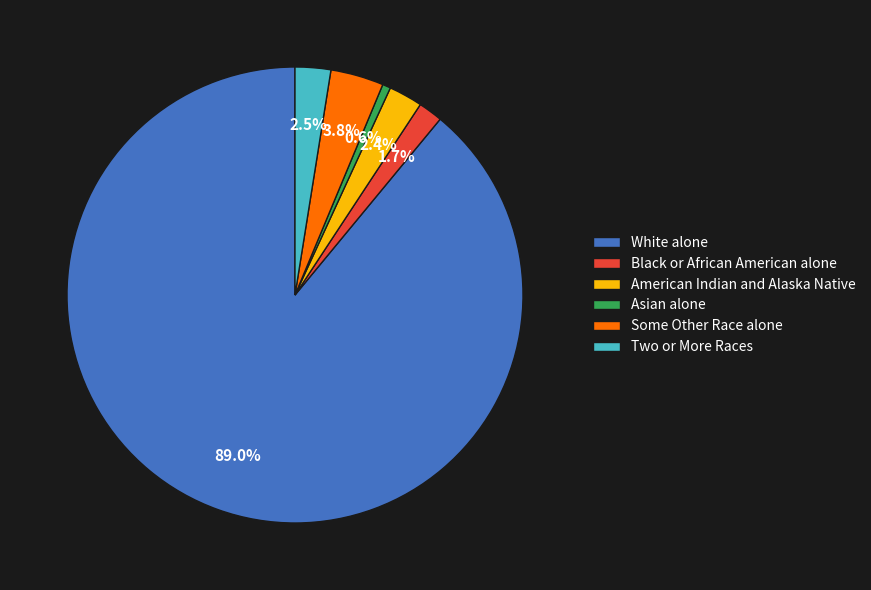

How many slices are in this pie chart?

6